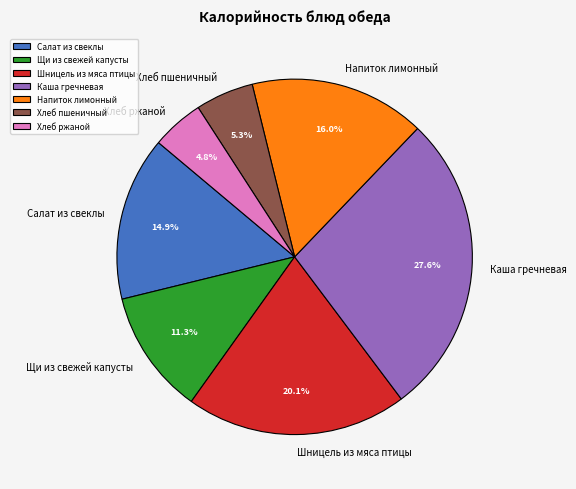

Does any single category account for the majority?

No